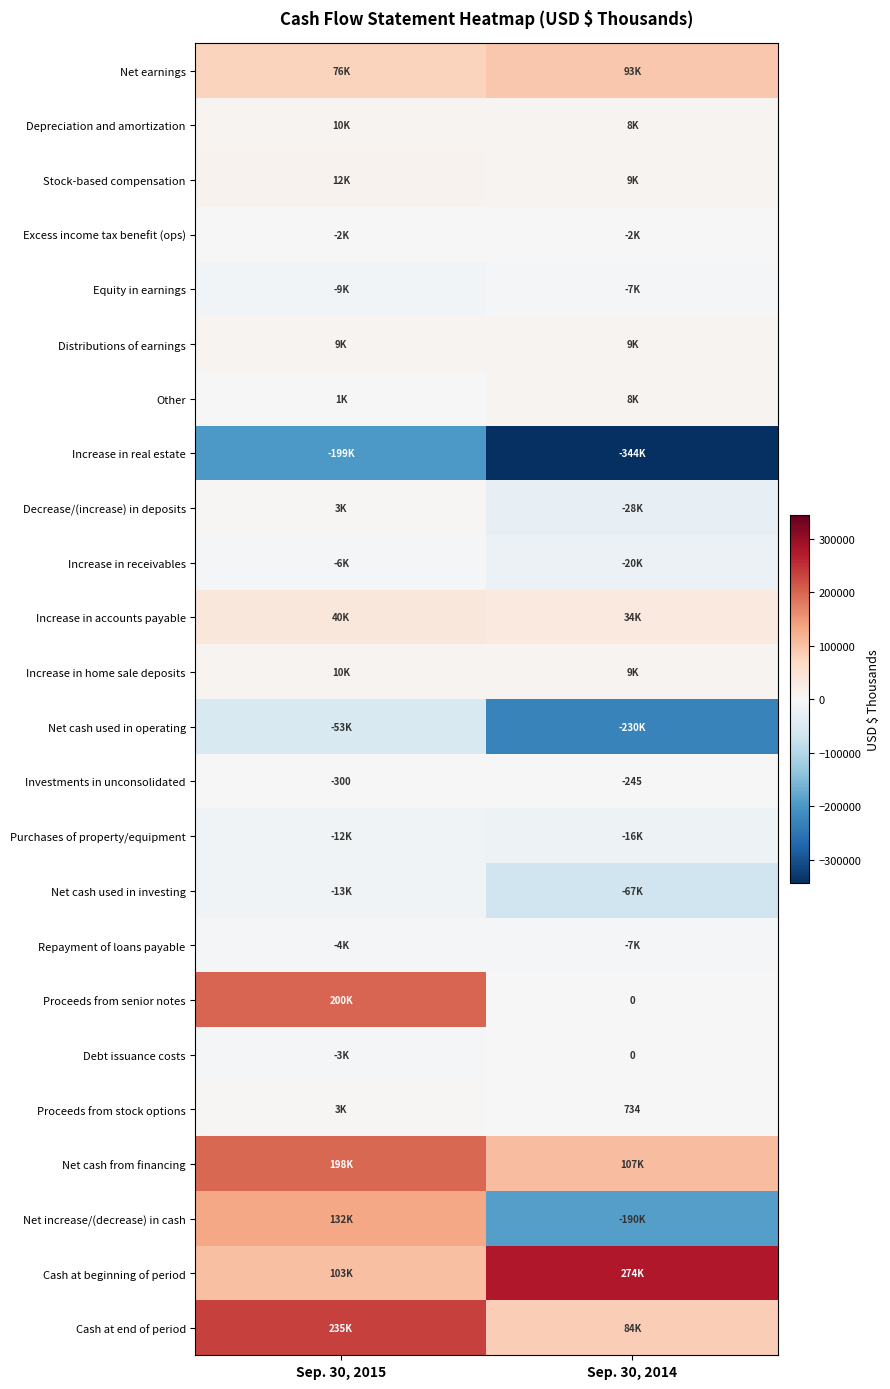

The Investments in unconsolidated series shows -88 at Sep. 30, 2015. True or false?

False